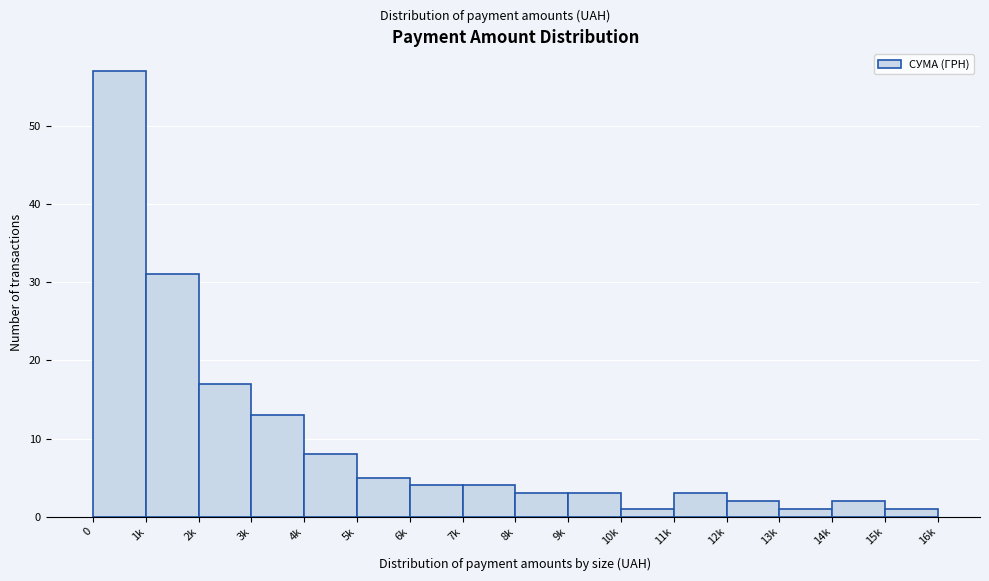

Reading left to right, transcribe all the data shown in this chart.

0=57	1k=31	2k=17	3k=13	4k=8	5k=5	6k=4	7k=4	8k=3	9k=3	10k=1	11k=3	12k=2	13k=1	14k=2	15k=1